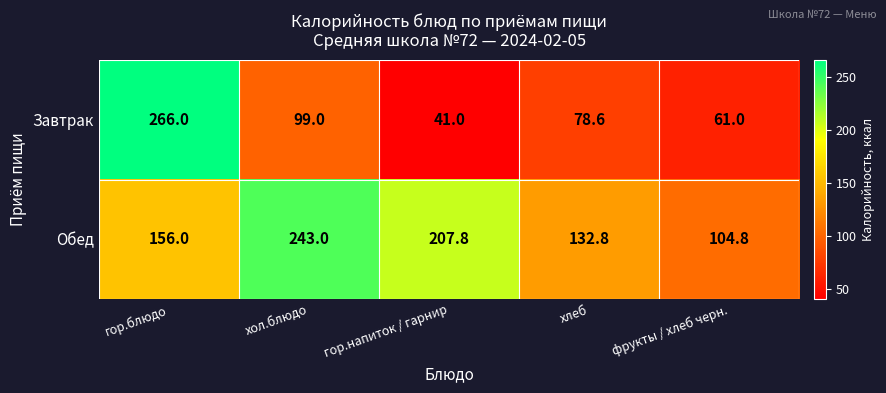

Where is Завтрак nearest to the value 153?

хол.блюдо